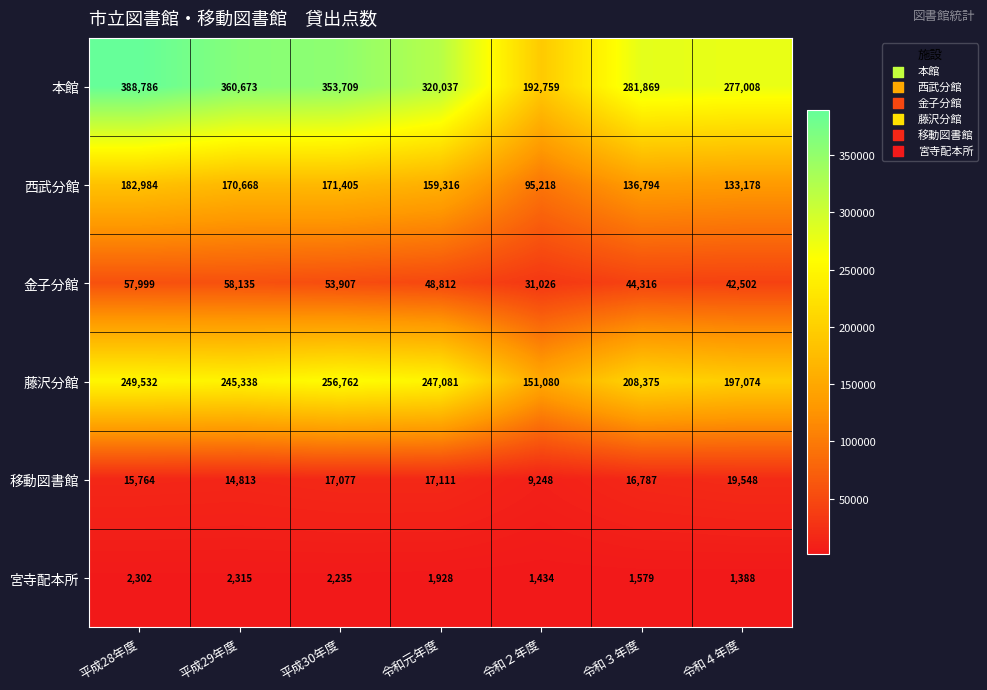

What is the difference between the maximum and minimum values in the 移動図書館 series?

10300